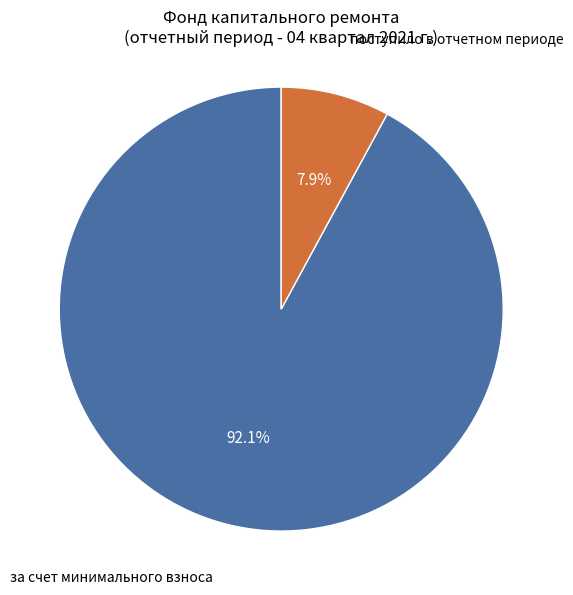

How many segments does this pie chart have?

2